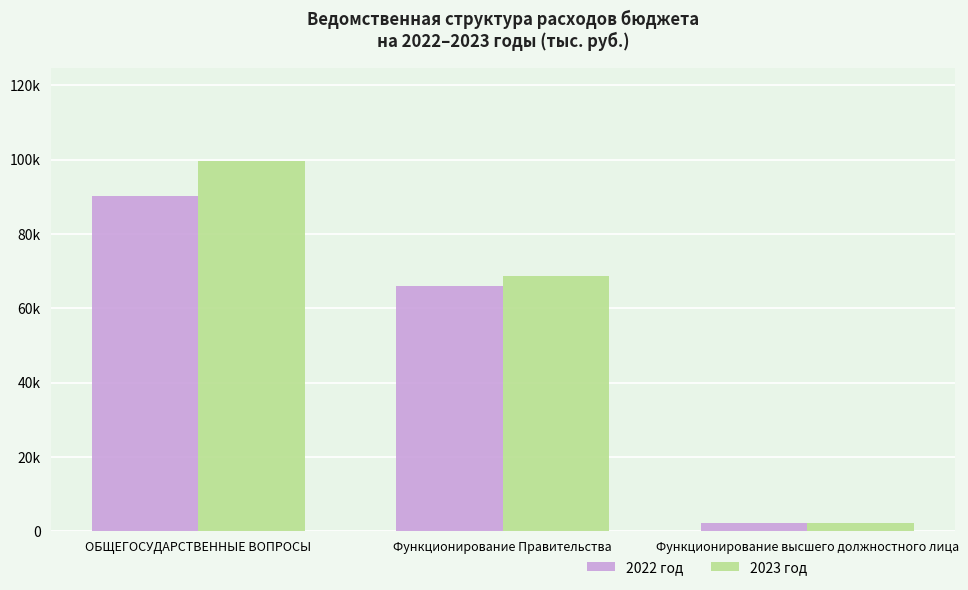

The value of 2023 год at Функционирование высшего должностного лица is 3480.9. True or false?

False